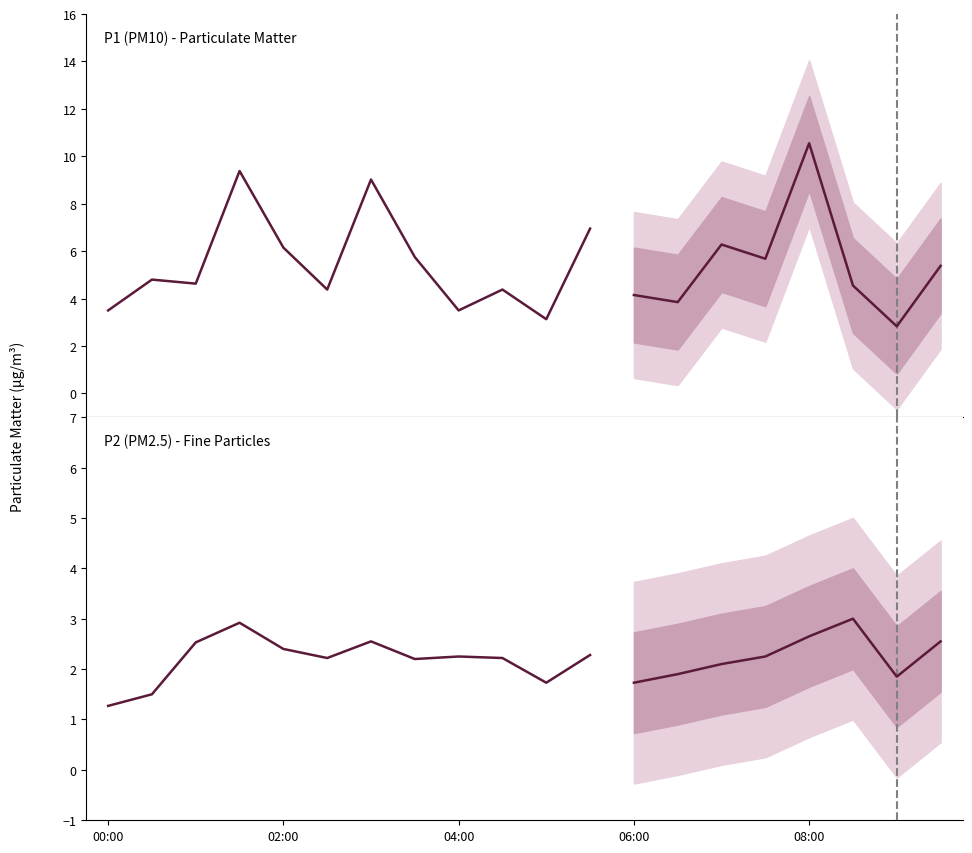

What is the greatest value displayed?

10.6